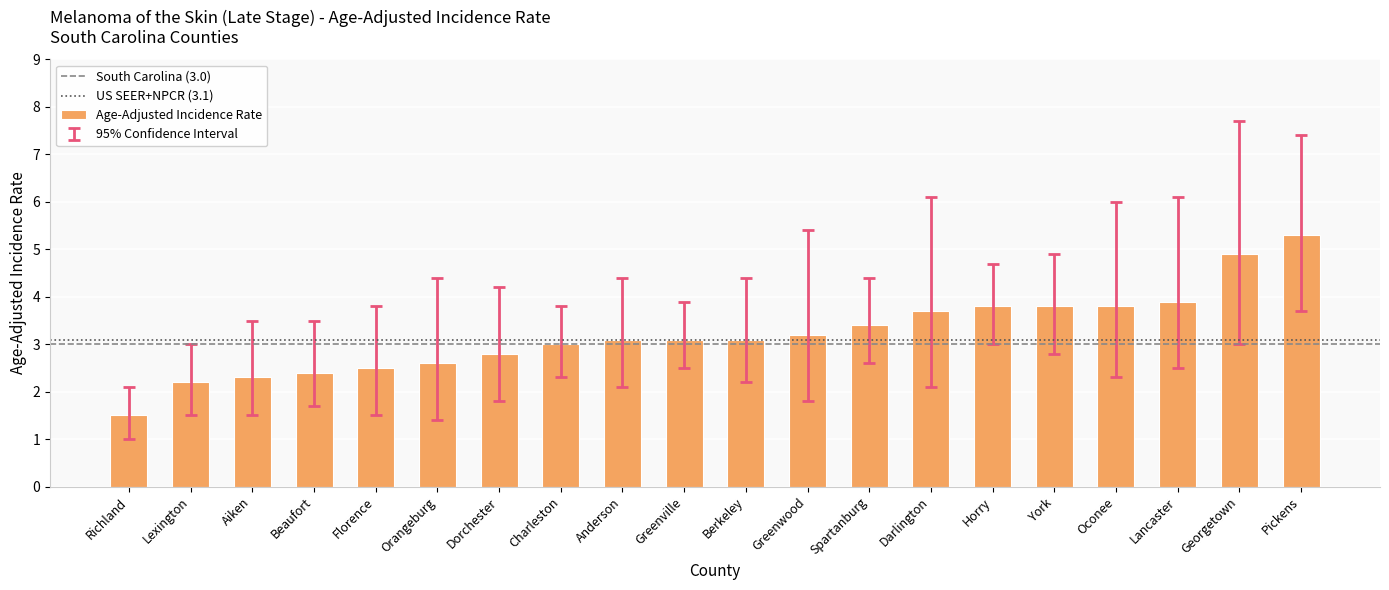

Does the chart contain any negative values?

No